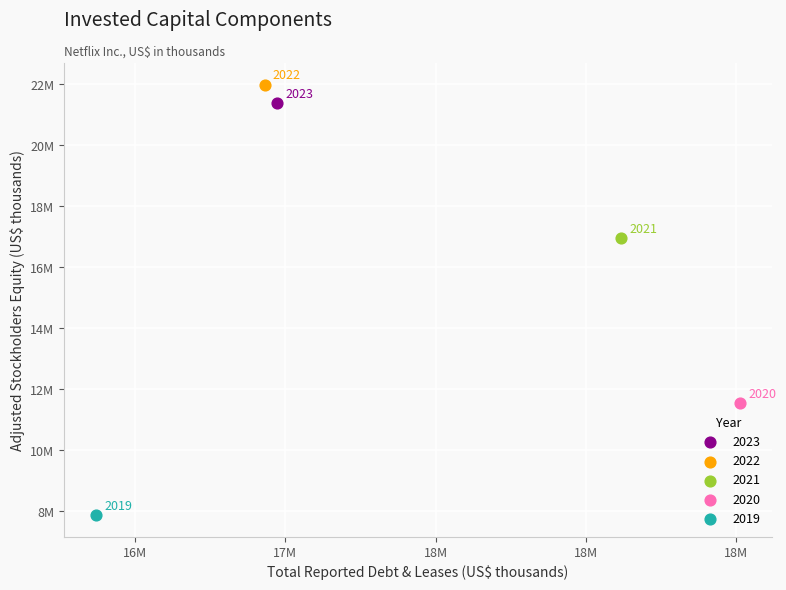

What are all the series names shown in the legend?

2023, 2022, 2021, 2020, 2019